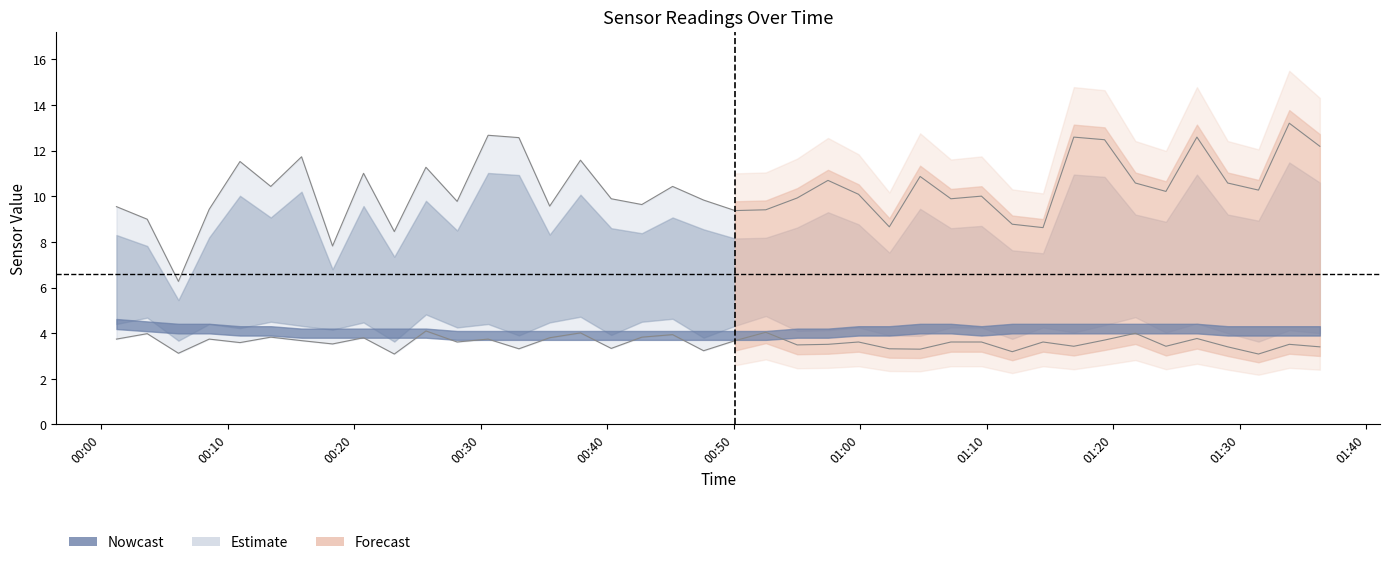

Which has a higher value, 2023/01/16 00:28:09 or 2023/01/16 00:40:20?

2023/01/16 00:40:20